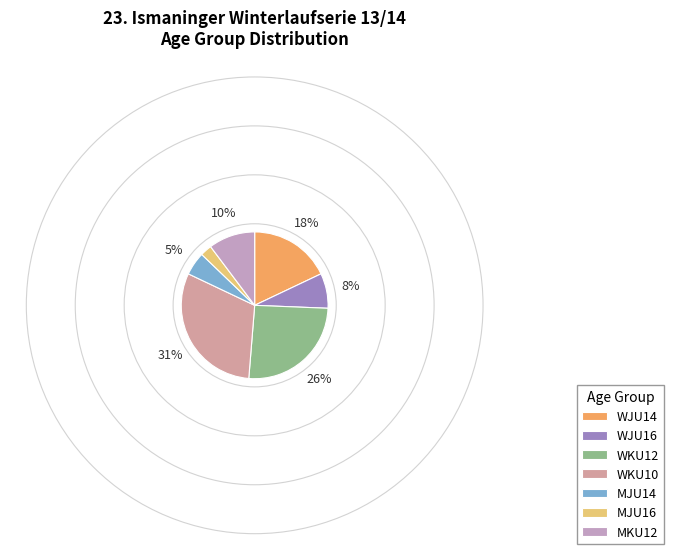

How many segments does this pie chart have?

7